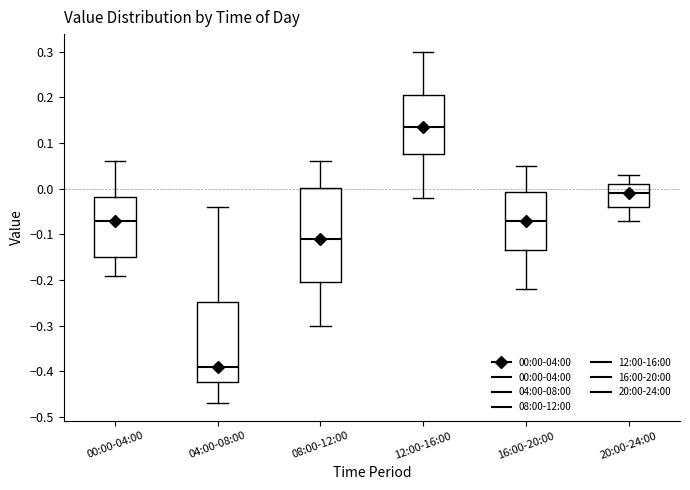

Where does the upper whisker of the box for 00:00-04:00 end on the y-axis? The values are not printed on the chart, so give them approximately, as read against the axis.

0.06